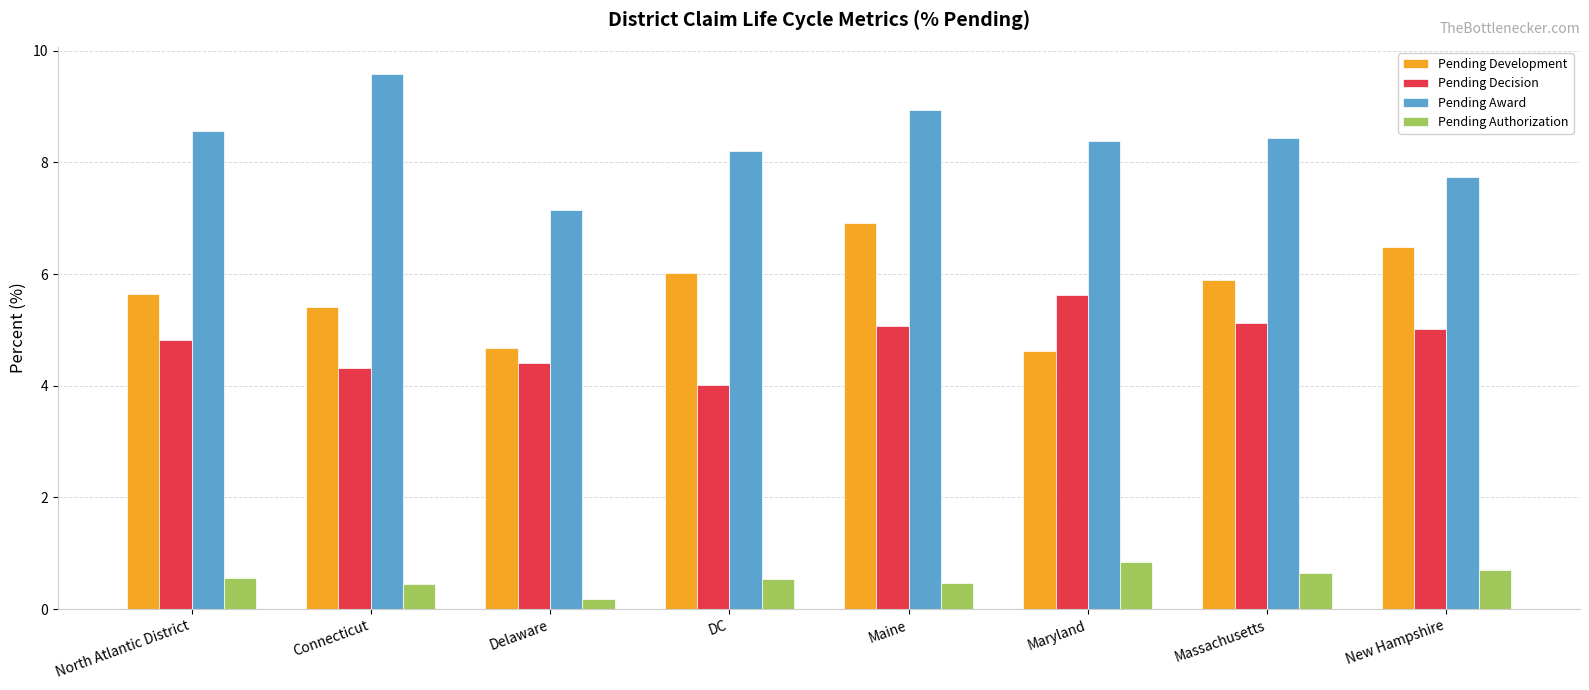

What is the maximum value shown in the chart?

9.6